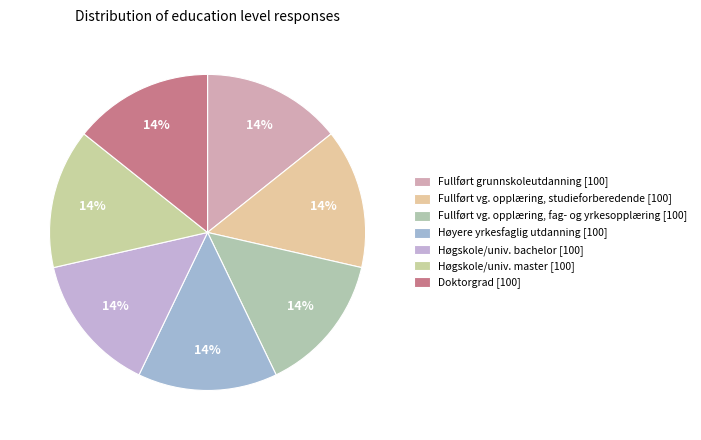

How many segments does this pie chart have?

7